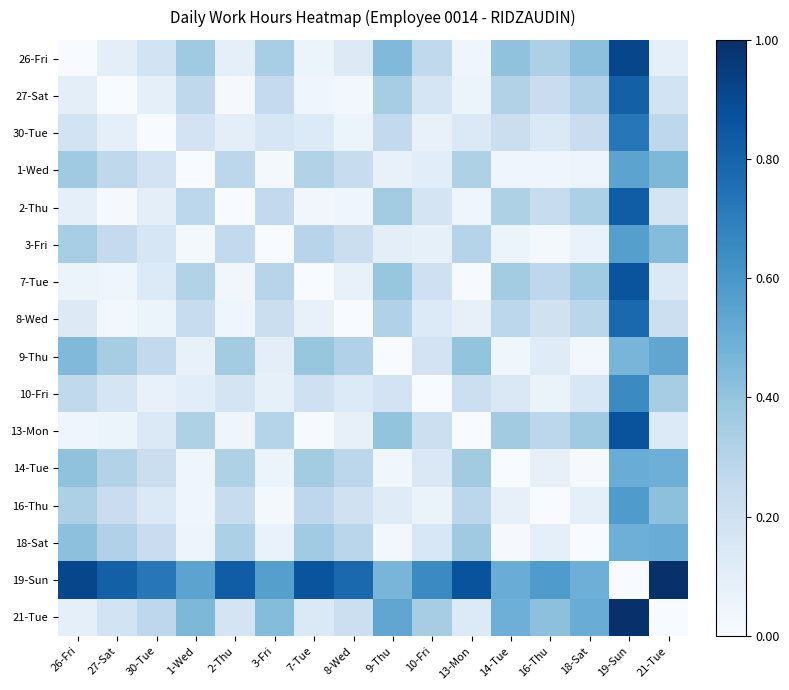

Rank the series by their maximum value, from highest to lowest.

19-Sun, 21-Tue, 26-Fri, 13-Mon, 7-Tue, 2-Thu, 27-Sat, 8-Wed, 30-Tue, 10-Fri, 16-Thu, 3-Fri, 1-Wed, 9-Thu, 14-Tue, 18-Sat